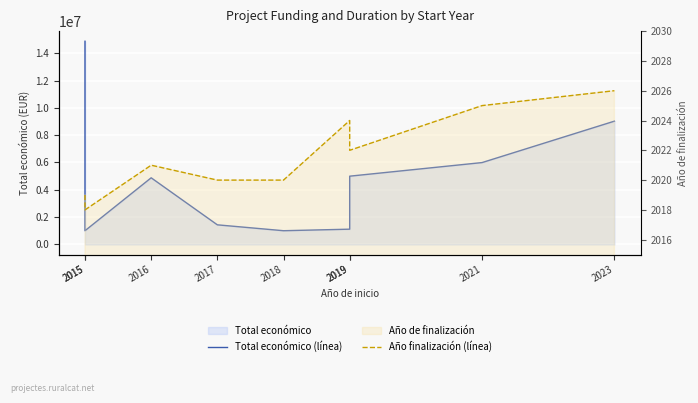

How many lines are shown in the chart?

2